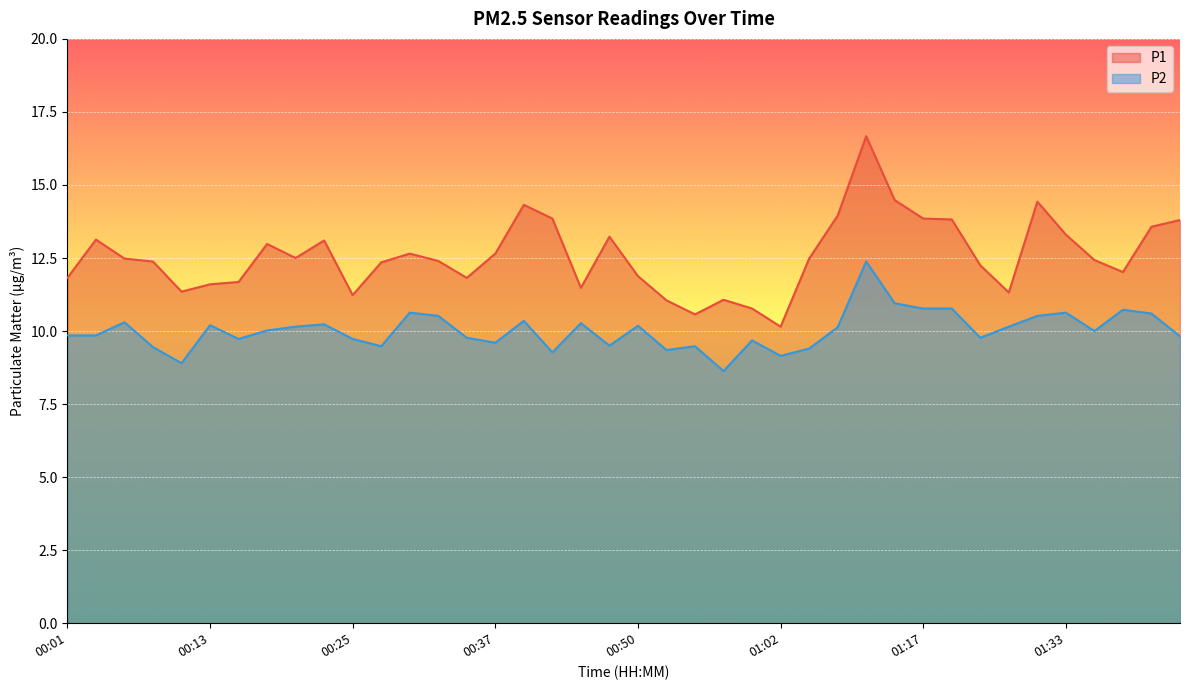

Is it true that P2 equals 10.8 at 01:20?

True